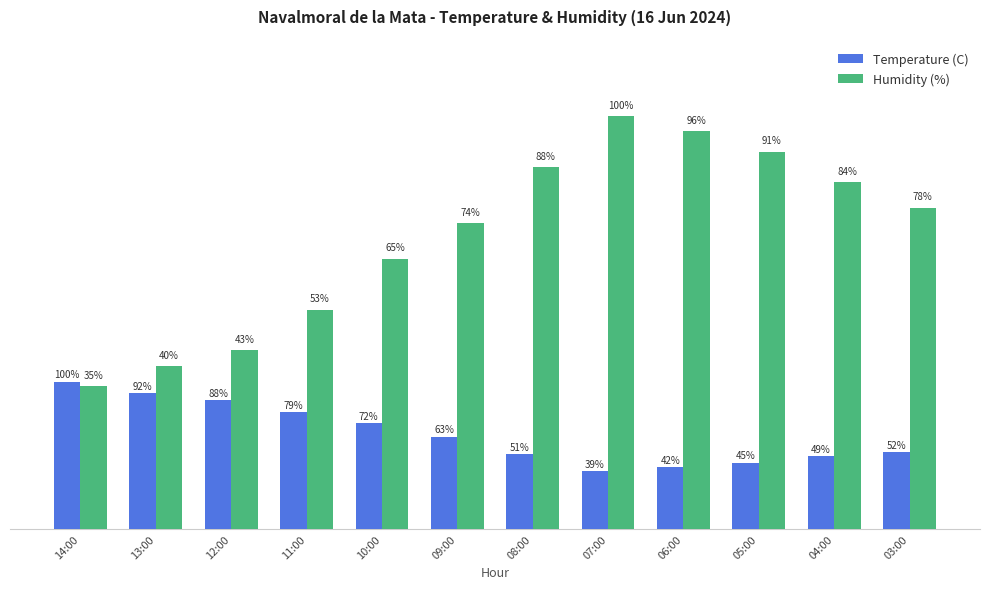

Which series has the largest total across all categories?

Humidity (%)